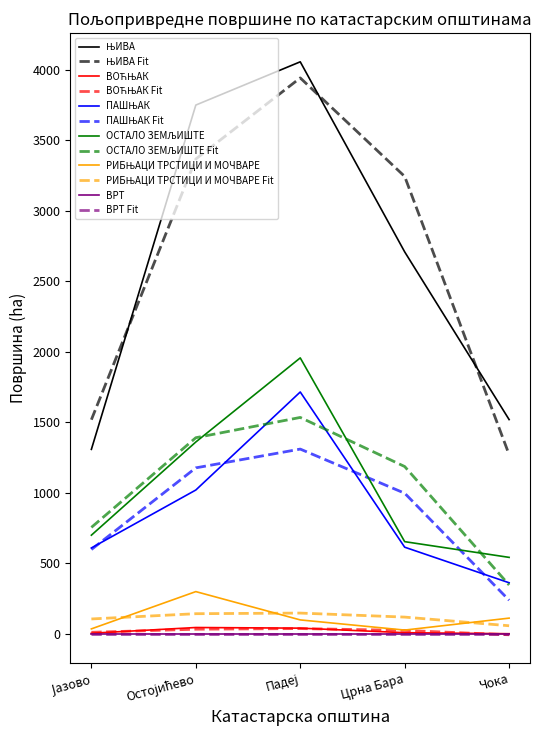

Does the chart have visible grid lines?

No